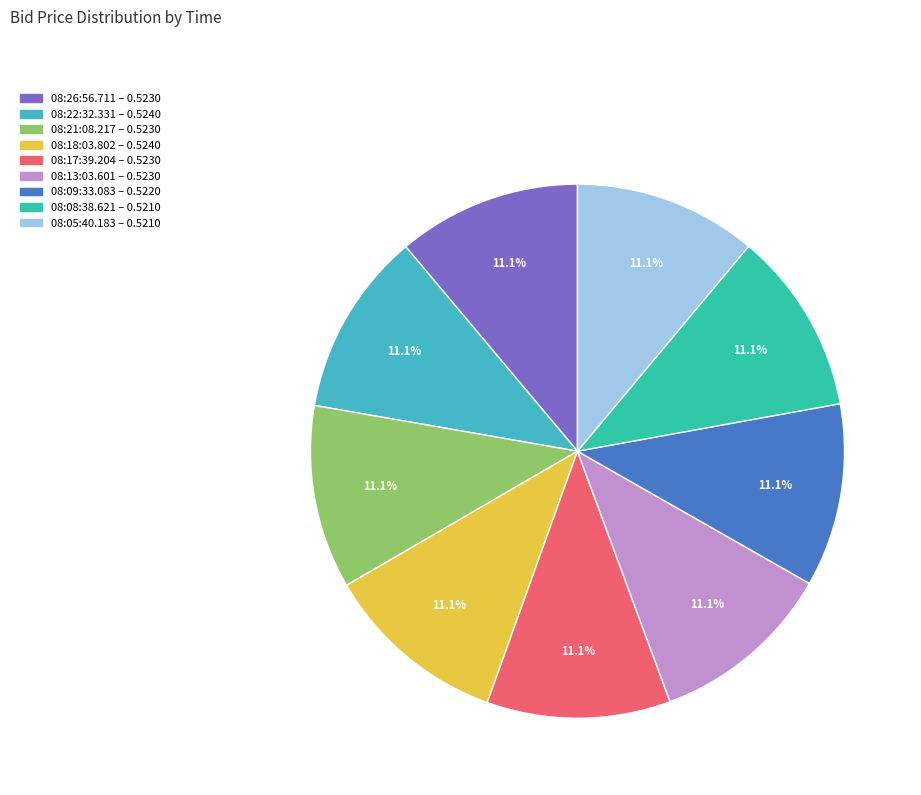

What percentage is the 08:22:32.331 slice, to the nearest percent?

11%